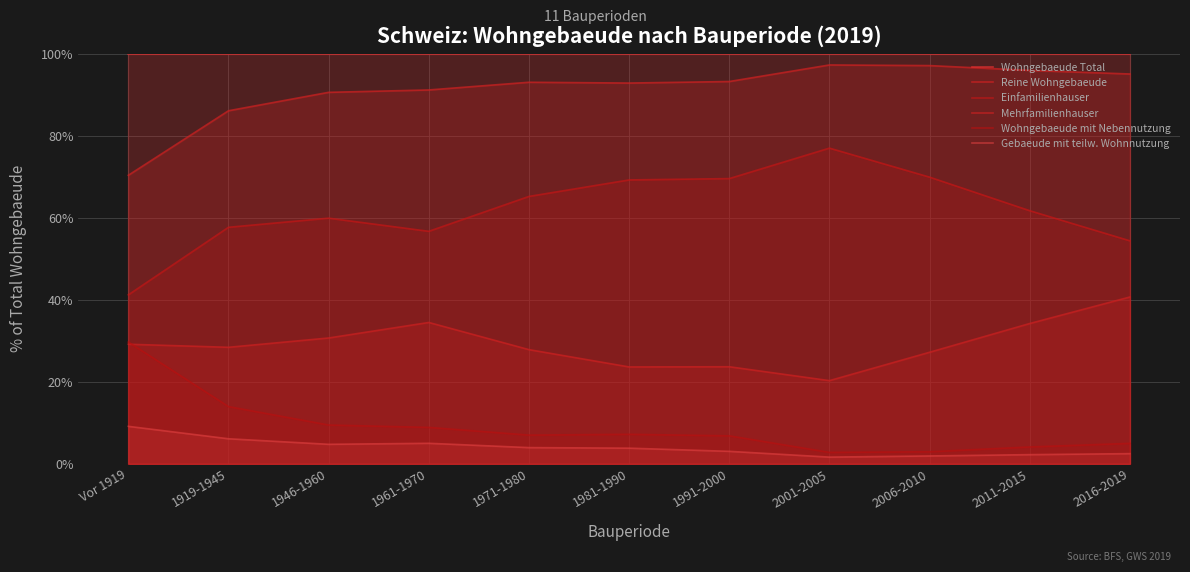

What is the label of the 6th point from the right?

1981-1990